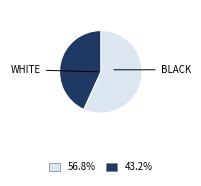

Is there any slice that represents more than half of the pie?

Yes